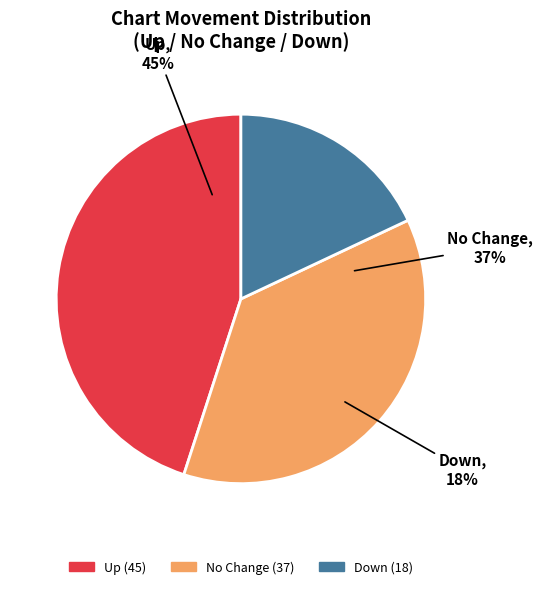

What percentage is the - slice, to the nearest percent?

37%